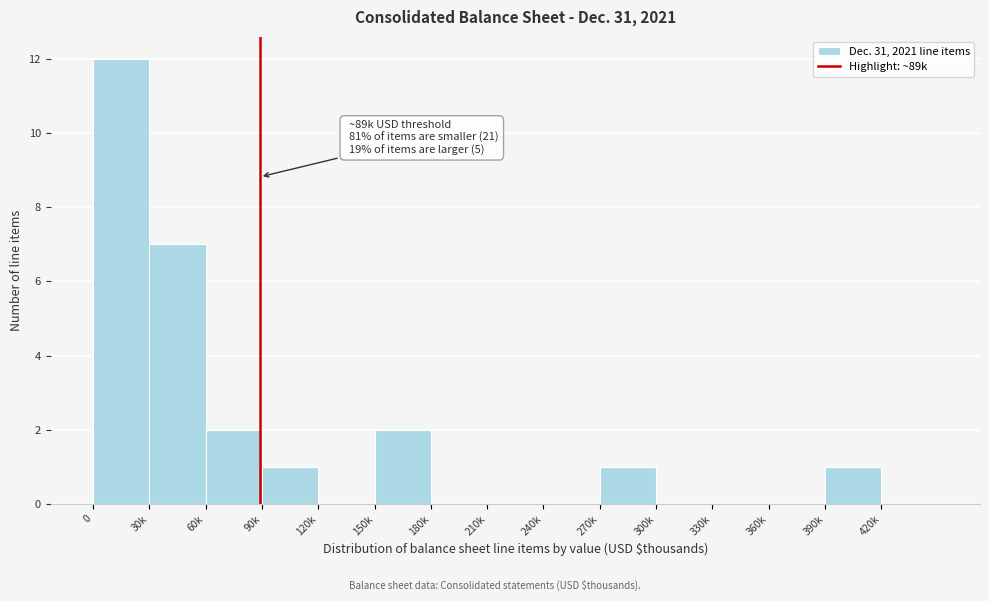

Reading left to right, transcribe all the data shown in this chart.

0=12	30k=7	60k=2	90k=1	120k=0	150k=2	180k=0	210k=0	240k=0	270k=1	300k=0	330k=0	360k=0	390k=1	420k=0